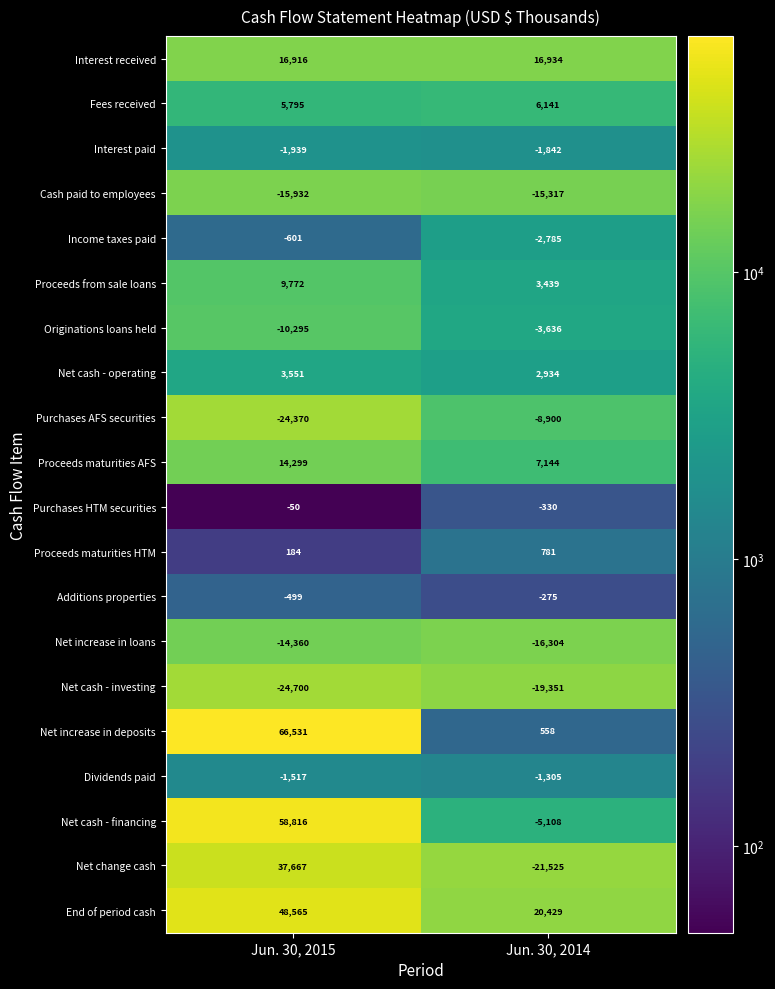

Where is Proceeds maturities AFS nearest to the value 10721?

Jun. 30, 2014